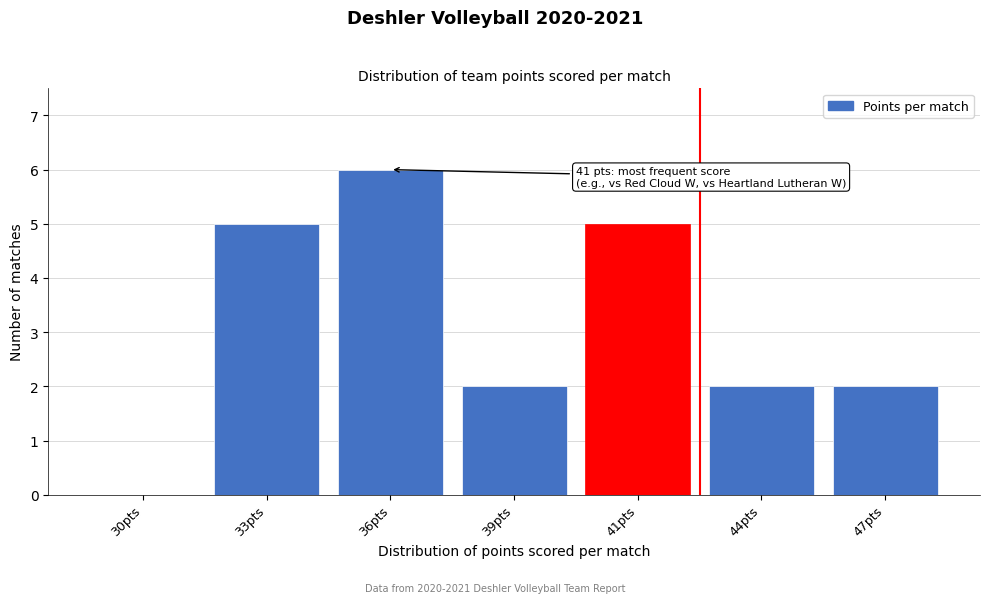

Reading left to right, what are all the values shown in this chart?

30pts=0	33pts=5	36pts=6	39pts=2	41pts=5	44pts=2	47pts=2